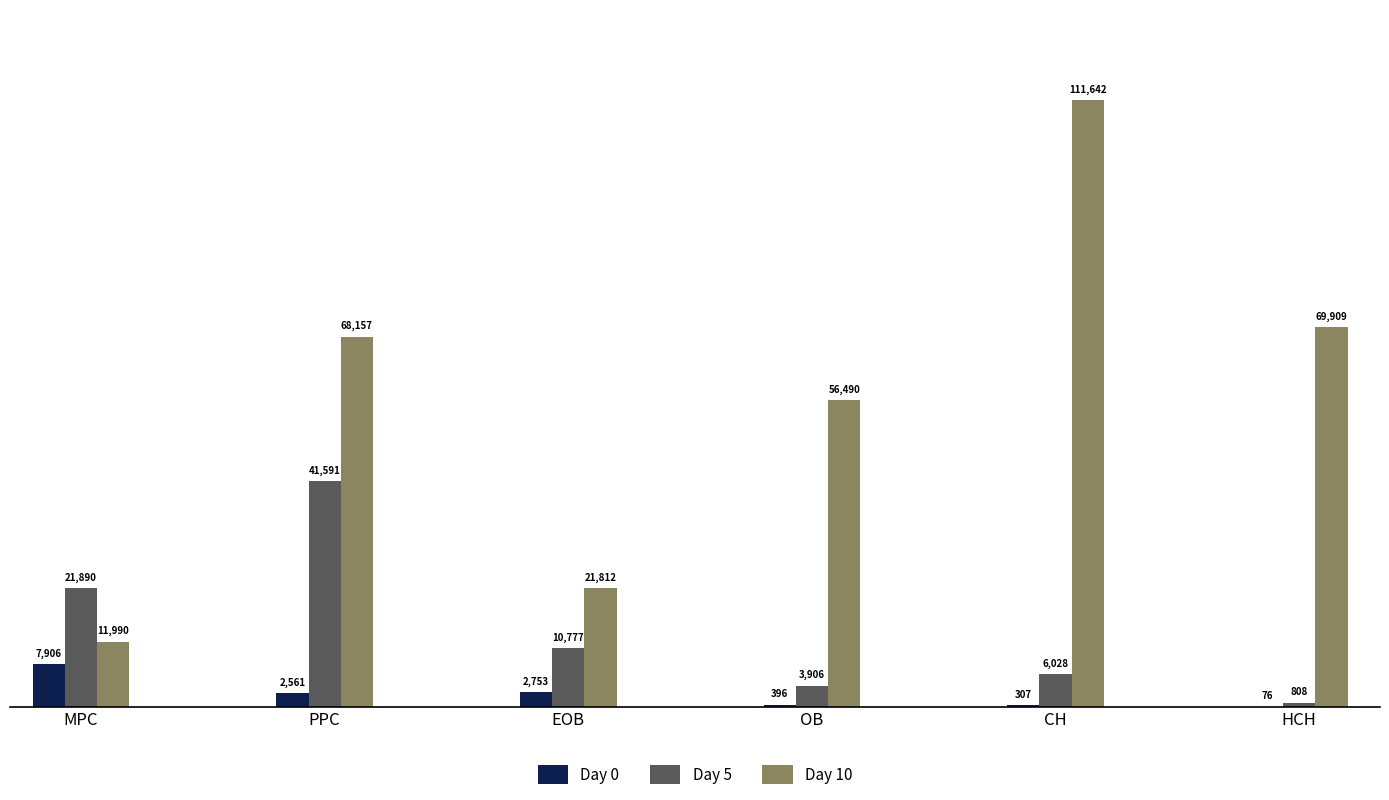

Is the value of Day 10 at EOB greater than the value of Day 0 at OB?

Yes